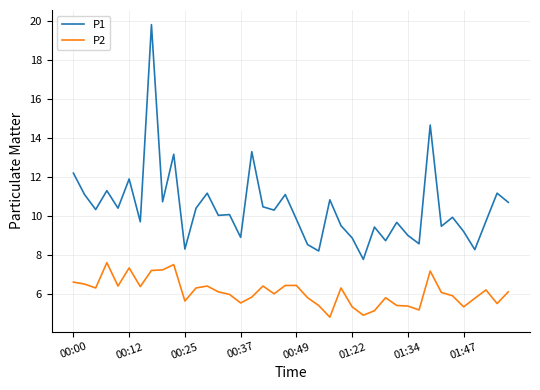

True or false: P1 and P2 intersect in this chart.

False